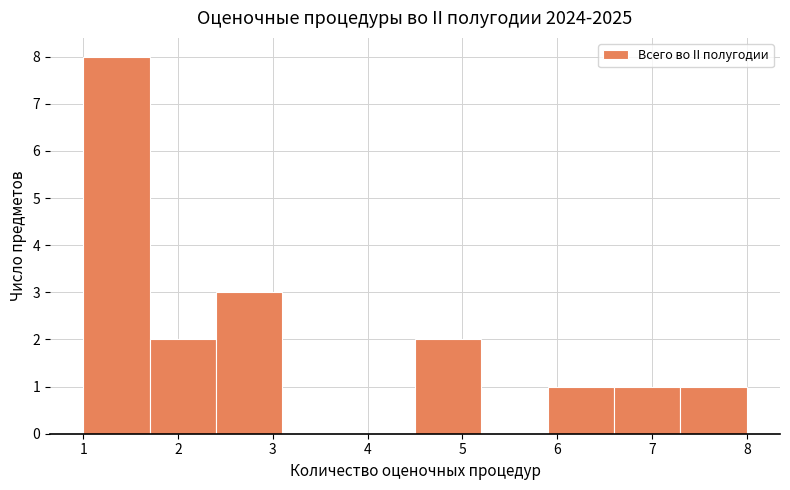

Reading left to right, list every bar in this chart as the range it spans on the x-axis followed by its height. The values are not printed on the chart, so give them approximately, as read against the axis.

1.0 to 1.7: 8
1.7 to 2.4: 2
2.4 to 3.1: 3
3.1 to 3.8: 0
3.8 to 4.5: 0
4.5 to 5.2: 2
5.2 to 5.9: 0
5.9 to 6.6: 1
6.6 to 7.3: 1
7.3 to 8.0: 1